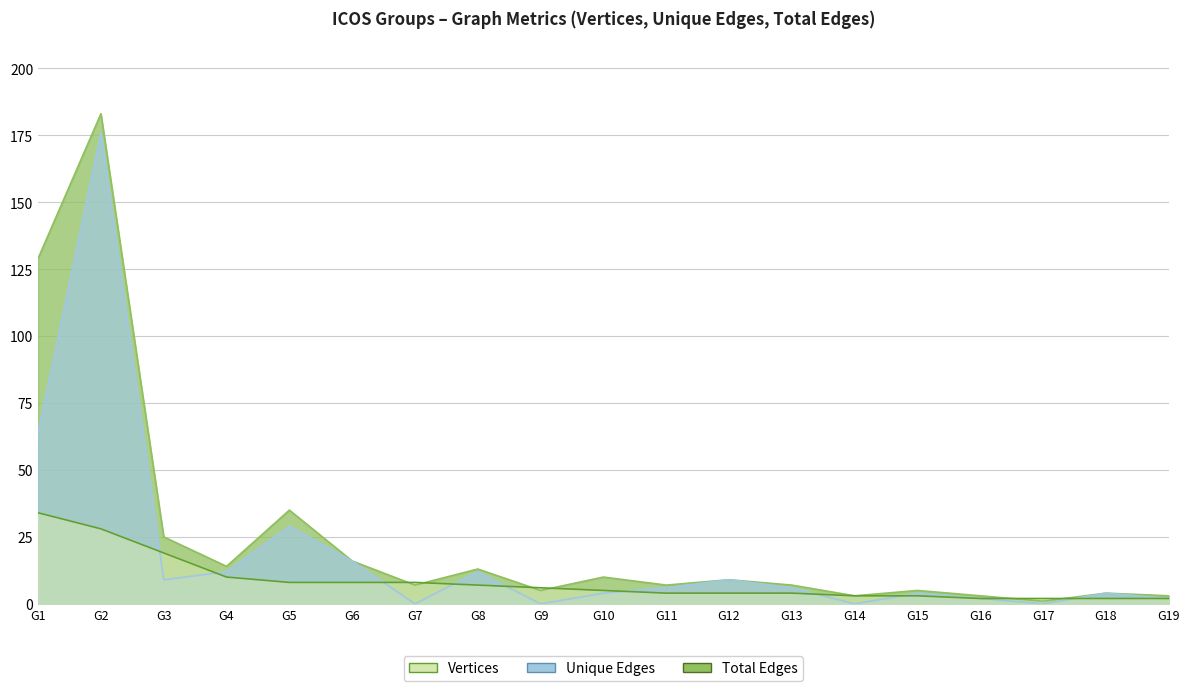

What are all the series names shown in the legend?

Vertices, Unique Edges, Total Edges